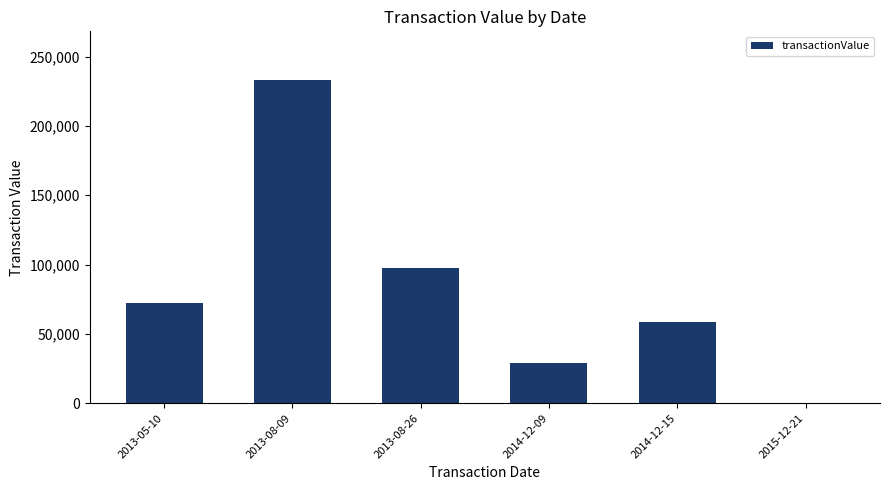

At which category does the chart reach its peak across all series?

2013-08-09